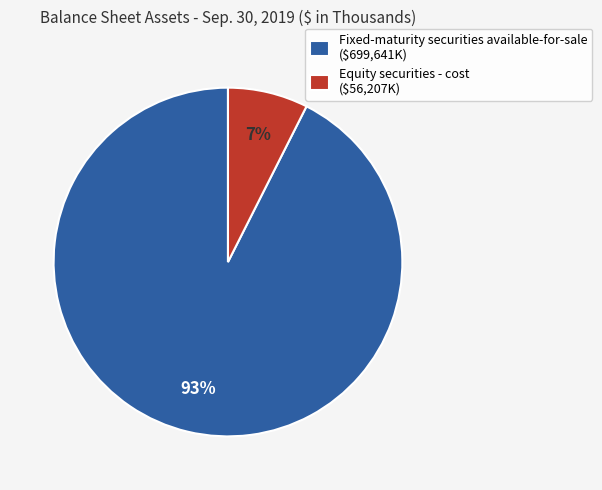

To the nearest percent, what is the average slice percentage?

50%